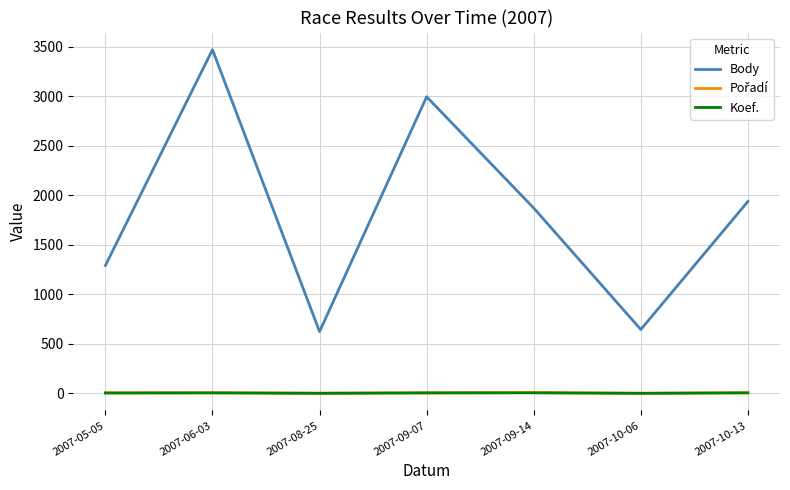

Which series has the largest total across all categories?

Body